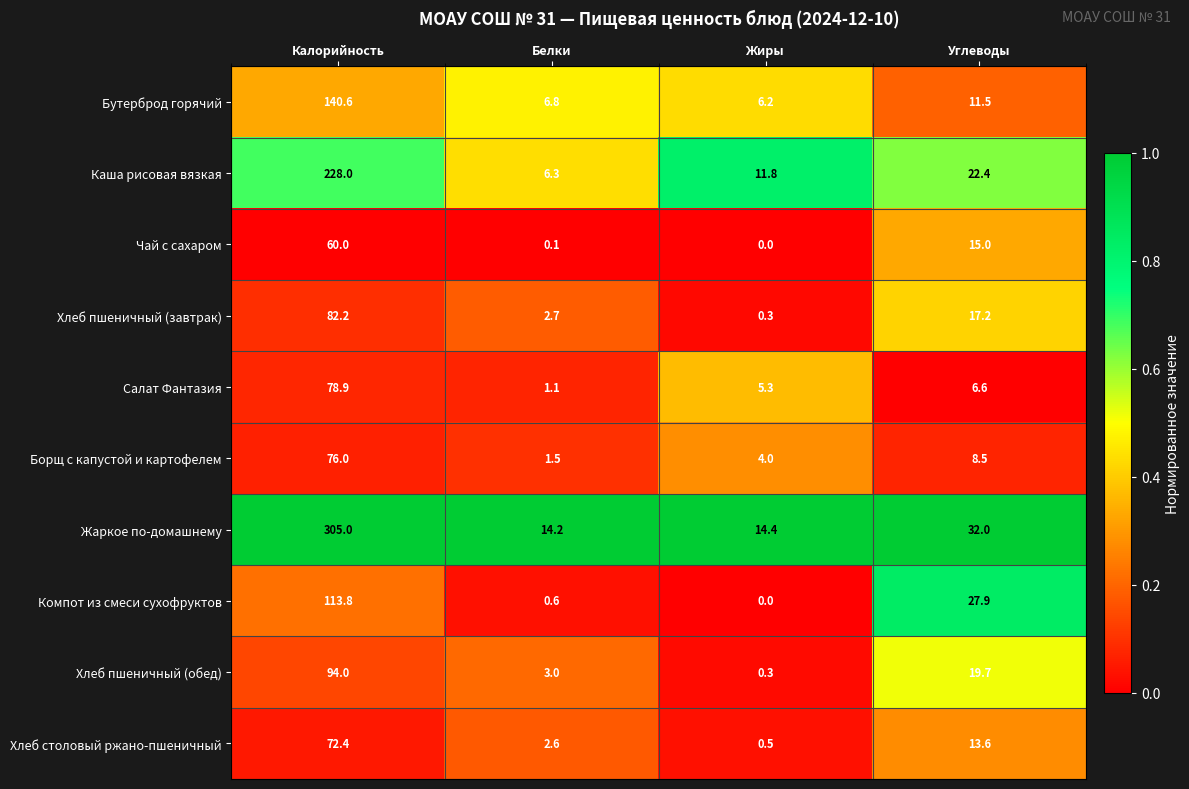

Rank the series at Углеводы from lowest to highest value.

Салат Фантазия, Борщ с капустой и картофелем, Бутерброд горячий, Хлеб столовый ржано-пшеничный, Чай с сахаром, Хлеб пшеничный (завтрак), Хлеб пшеничный (обед), Каша рисовая вязкая, Компот из смеси сухофруктов, Жаркое по-домашнему